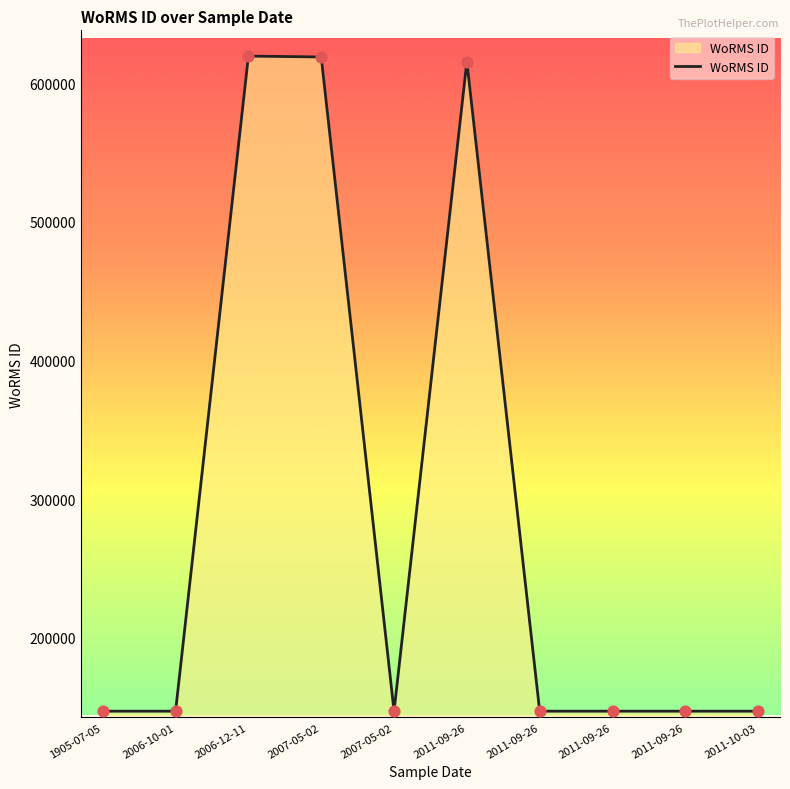

Between 2007-05-02 and 2006-12-11, which is larger?

2006-12-11